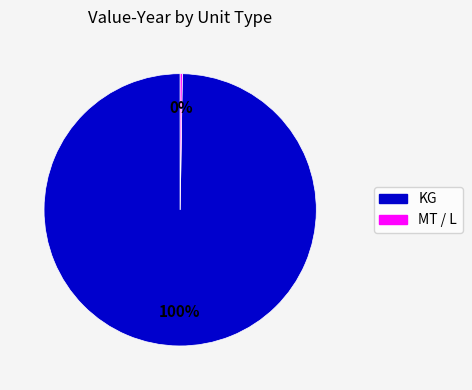

Is there a majority slice in this chart?

Yes